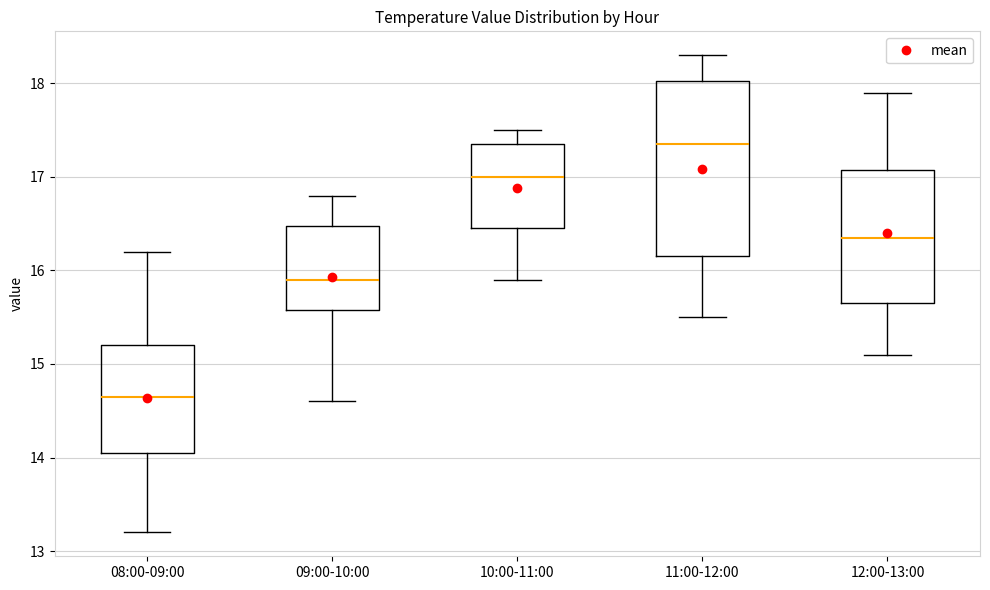

Reading left to right, transcribe this box plot: for each box, give where its median line is, the range the box spans, and where its two whiskers end, as read against the y-axis. The values are not printed on the chart, so give them approximately, as read against the axis.

08:00-09:00: median 14.7, box 14.1 to 15.2, whiskers 13.2 to 16.2
09:00-10:00: median 15.9, box 15.6 to 16.5, whiskers 14.6 to 16.8
10:00-11:00: median 17.0, box 16.5 to 17.4, whiskers 15.9 to 17.5
11:00-12:00: median 17.4, box 16.2 to 18.0, whiskers 15.5 to 18.3
12:00-13:00: median 16.4, box 15.7 to 17.1, whiskers 15.1 to 17.9